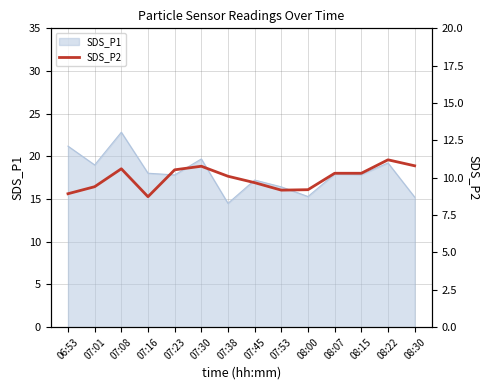

How many interior local valleys (lower than both neighbors) does the data have?

2